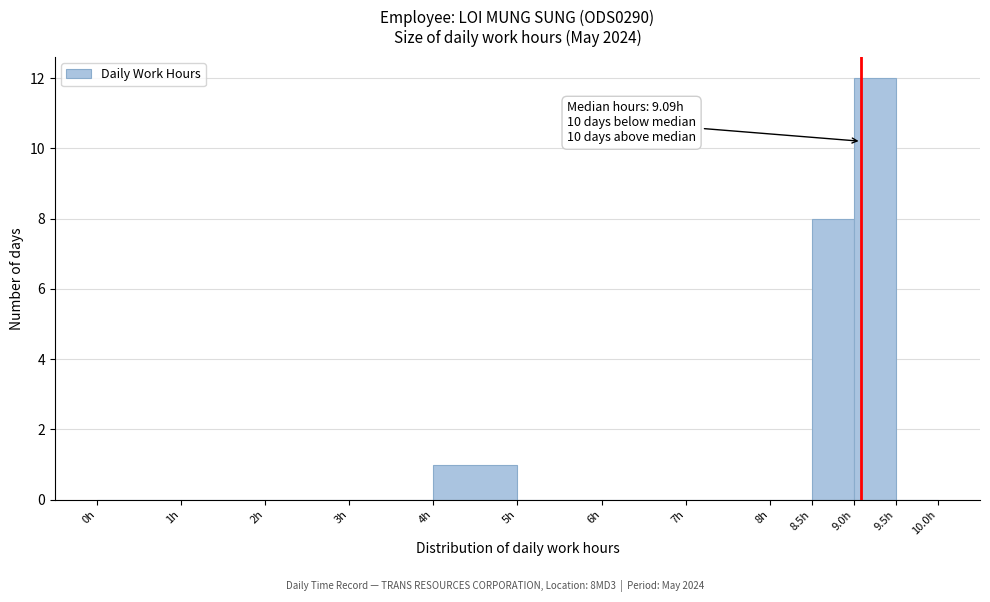

Which range on the x-axis has the tallest bar?

9.0 to 9.5